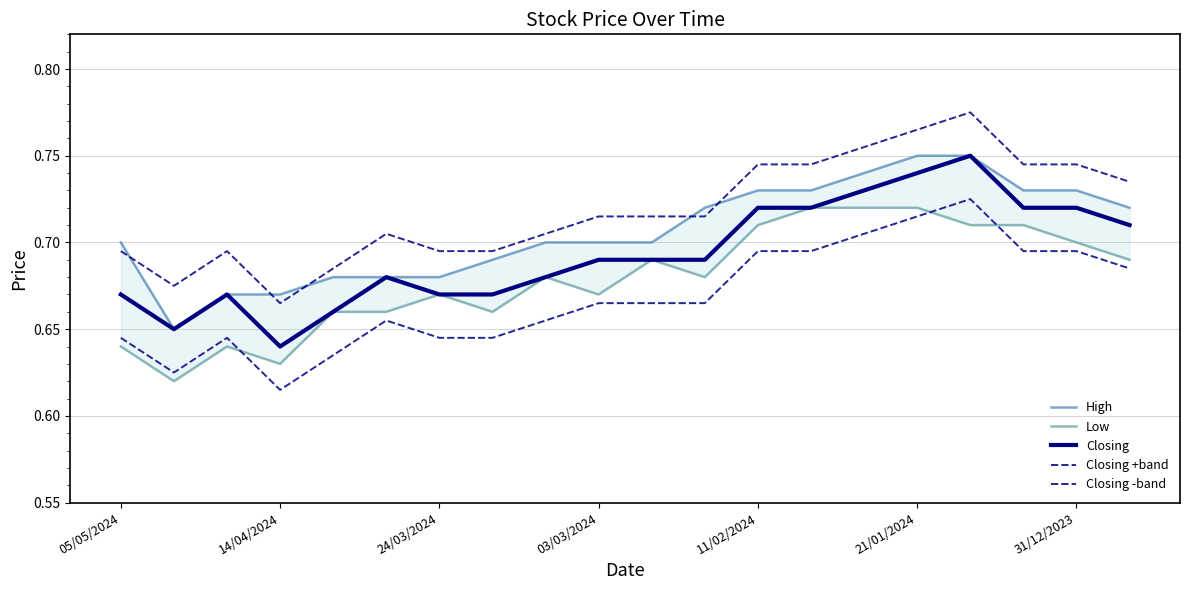

What is the greatest value displayed?

0.8